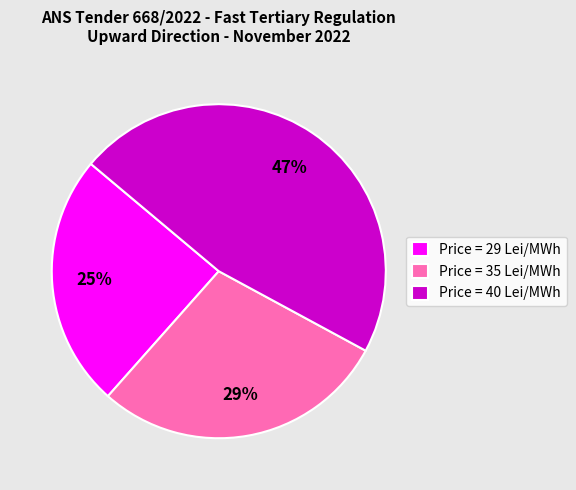

Approximately how many times larger is the value at Price = 40 Lei/MWh compared to Price = 35 Lei/MWh?

1.6